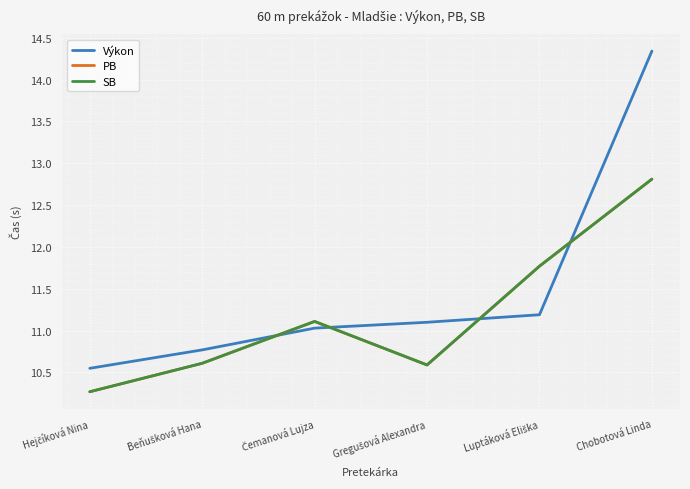

At which category is the sum across all series the highest?

Chobotová Linda